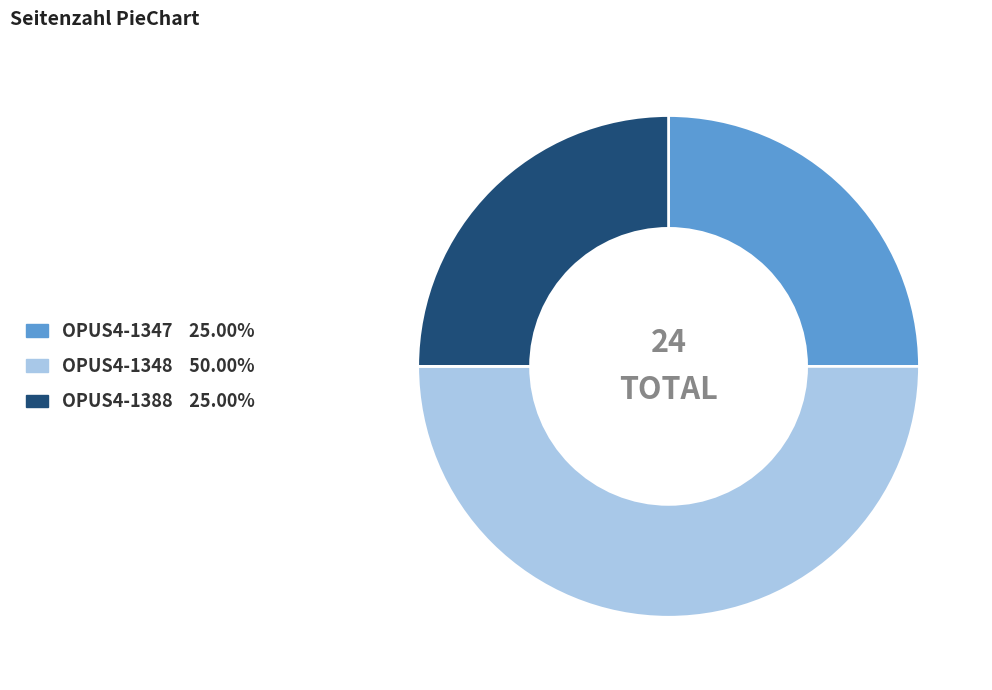

How many segments does this pie chart have?

3